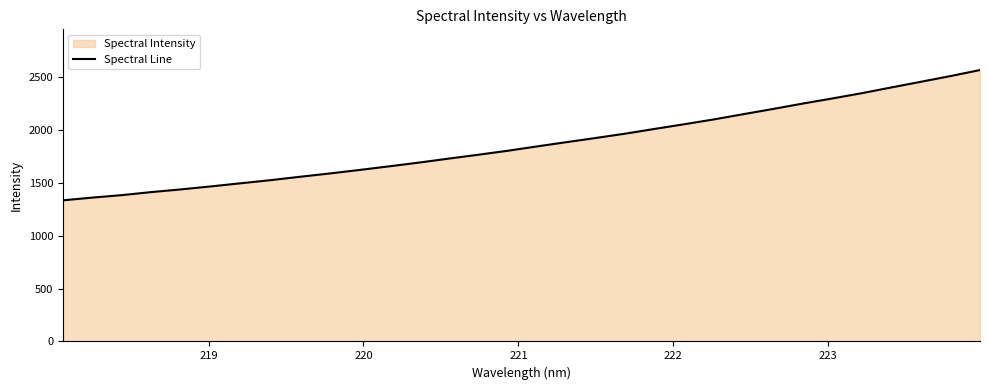

What is the minimum value shown in the chart?

1336.4